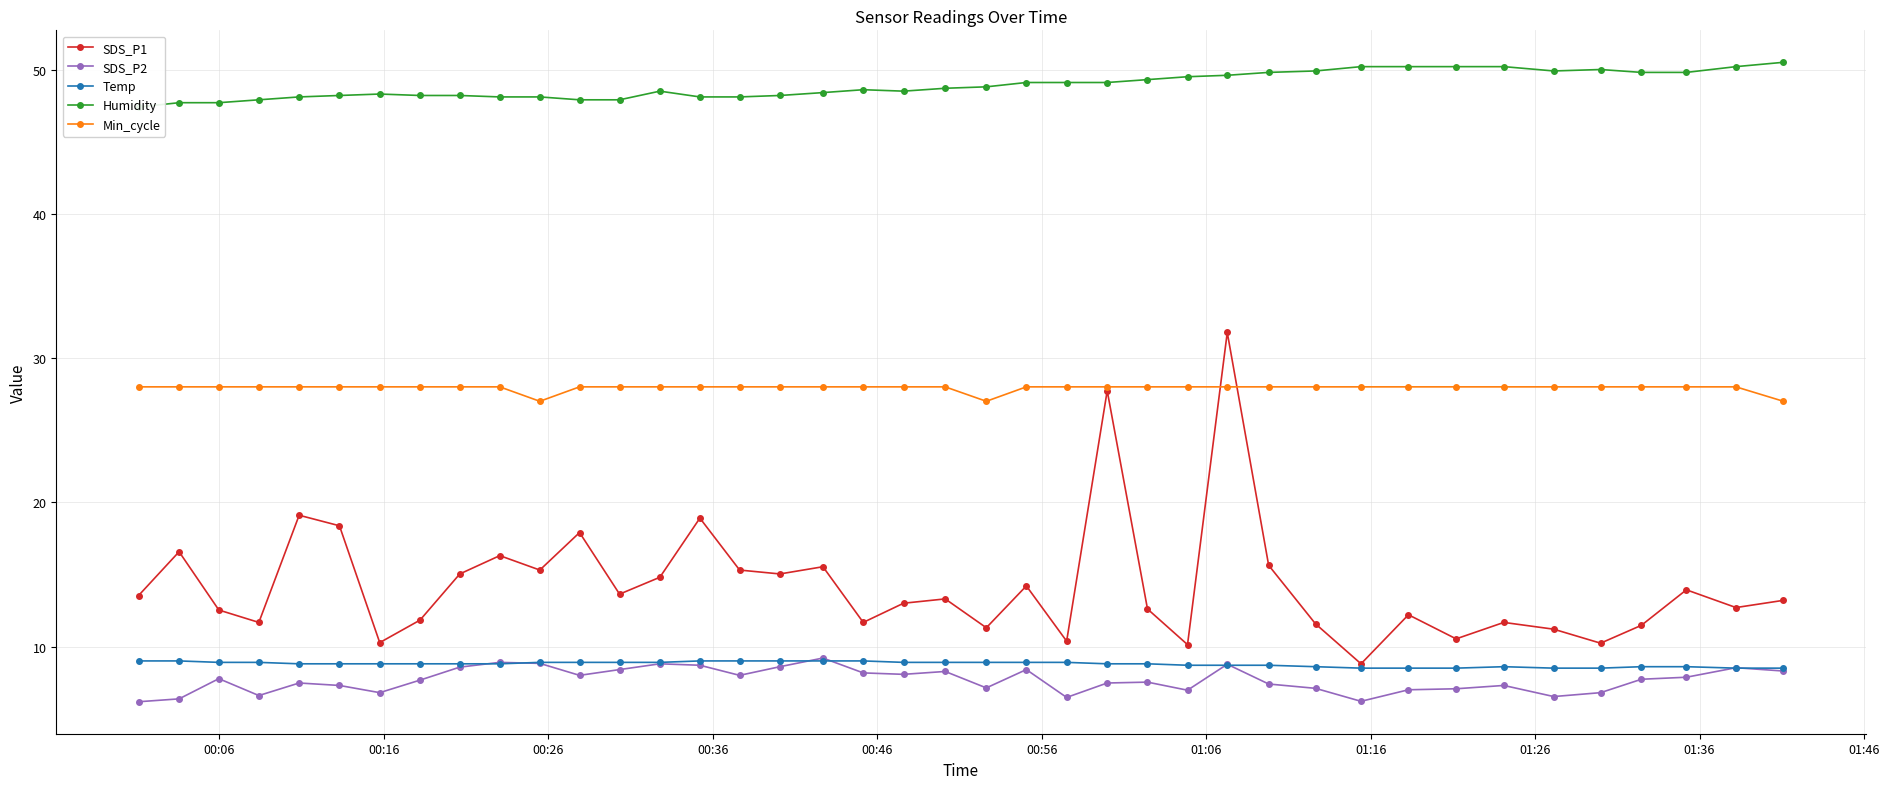

Which series has the largest range (max minus min)?

SDS_P1